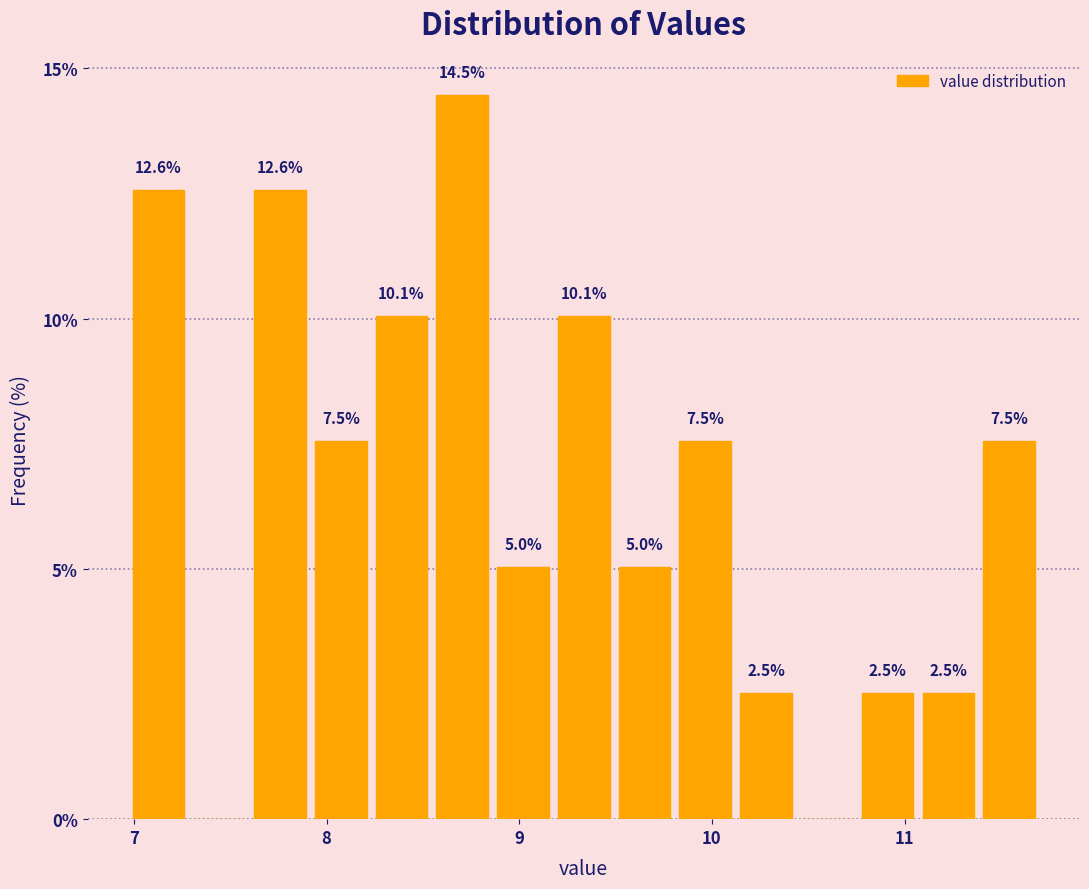

Read against the x-axis, roughly where is the centre of the tallest bar?

8.7